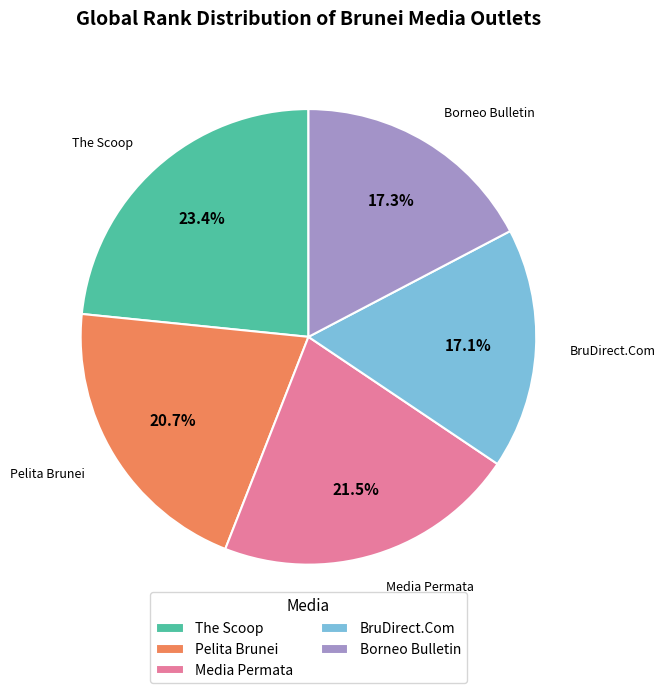

Count the number of slices in the pie.

5